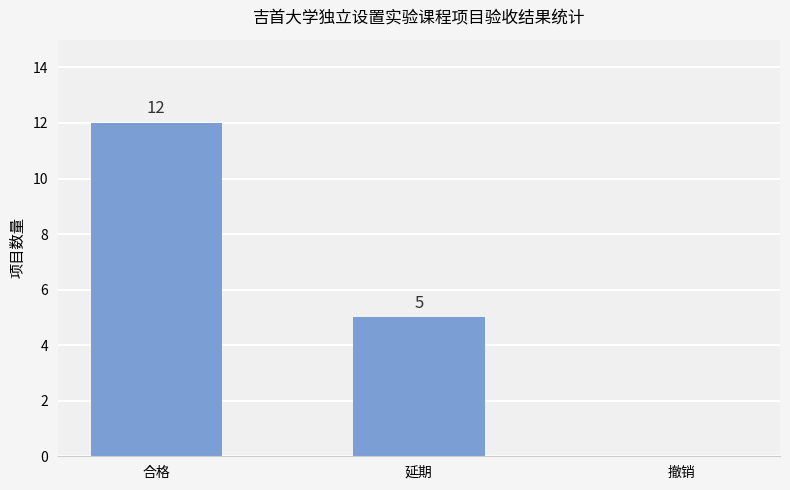

What is the sum of the values at 合格 and 撤销?

12